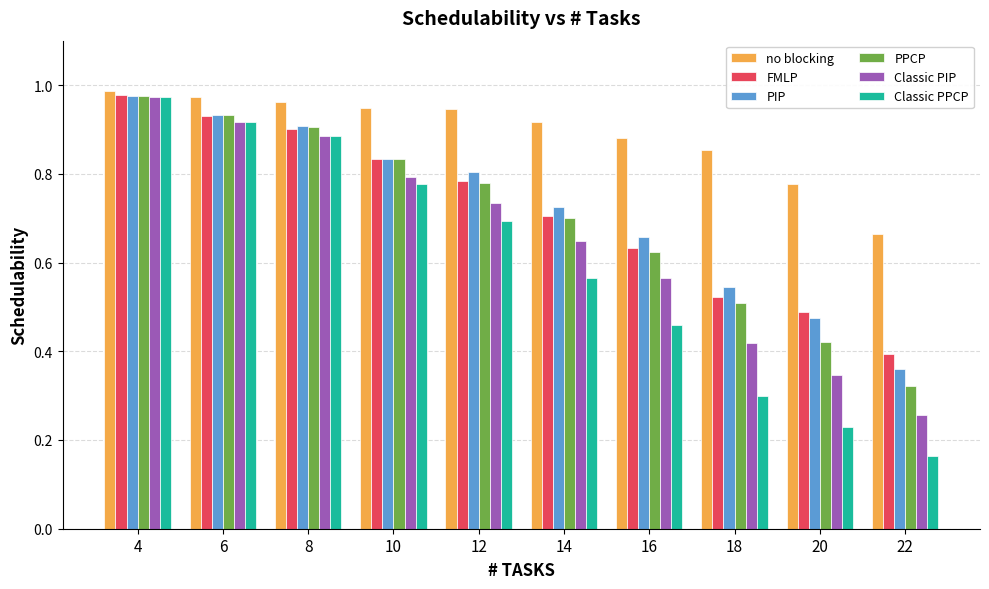

Which label corresponds to the smallest value in the chart?

22